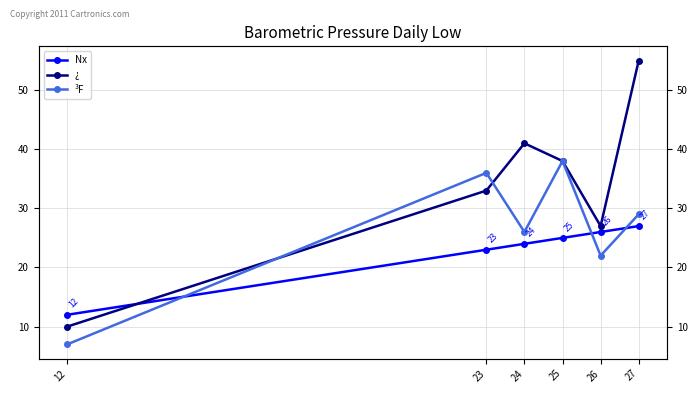

Which category has the highest value in the ¿ series?

27